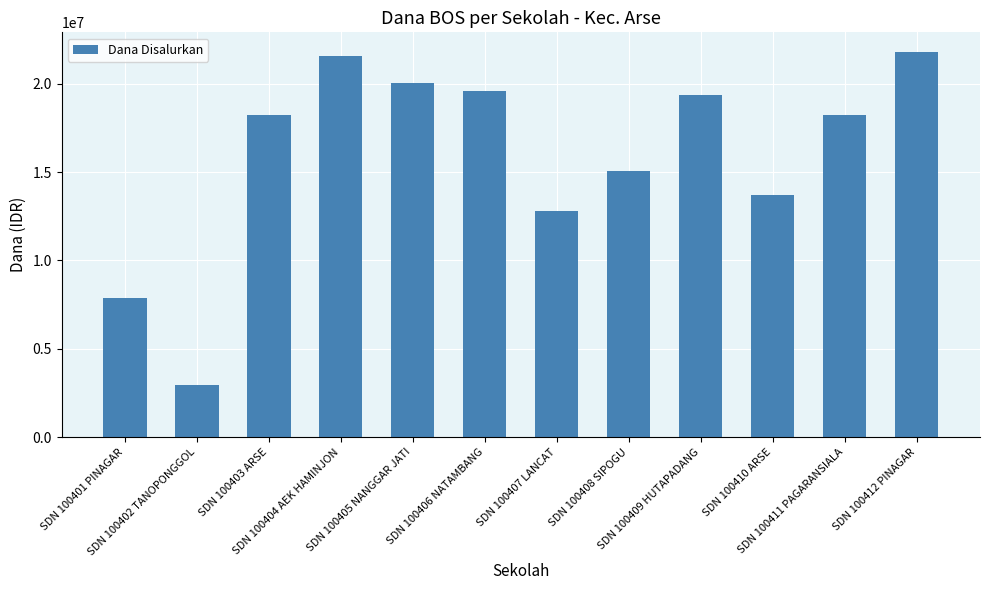

At which category does the chart reach its peak across all series?

SDN 100412 PINAGAR